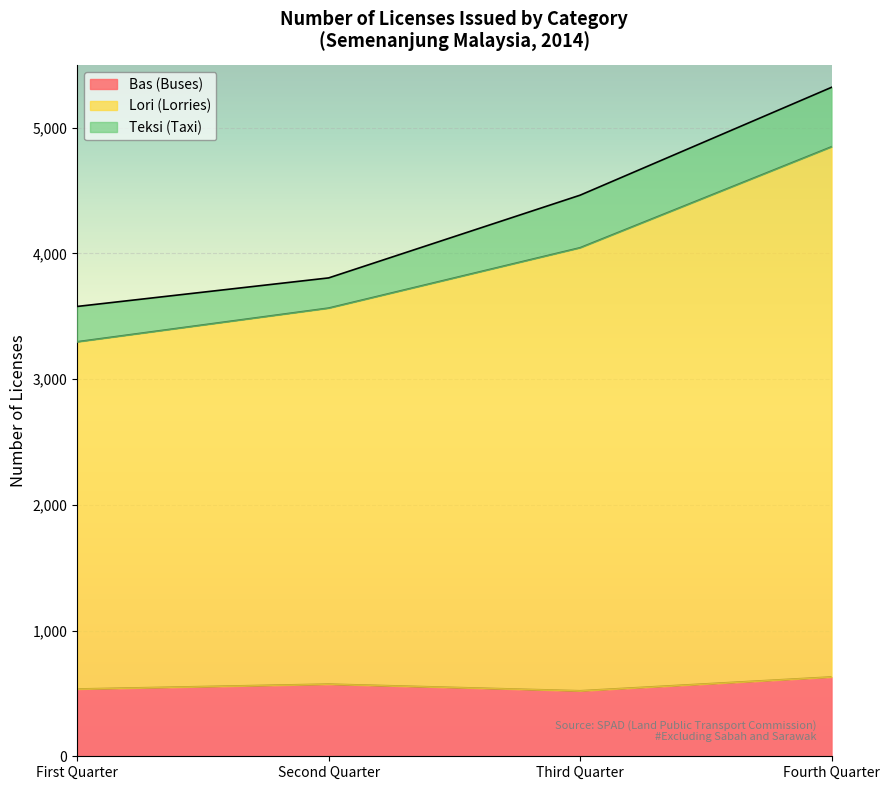

Which category has the lowest value in the Lori (Lorries) series?

First Quarter